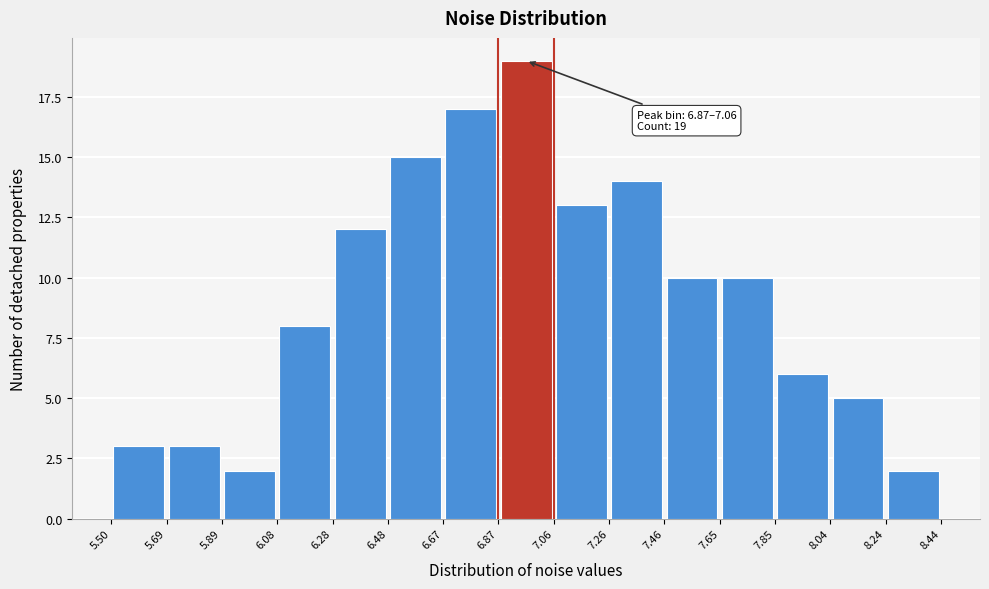

Over which range of the x-axis is the bar tallest?

6.87 to 7.06